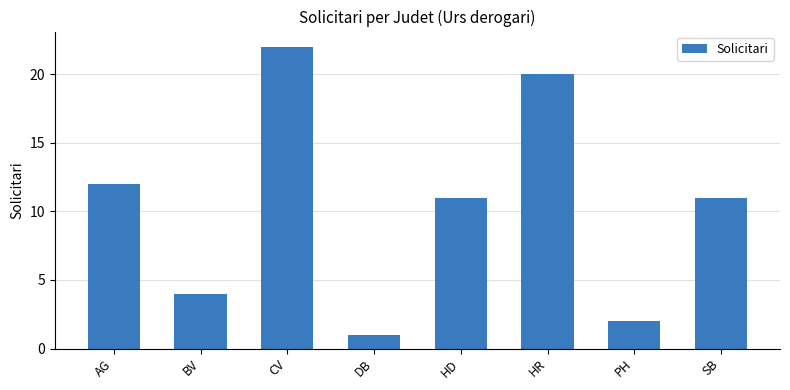

What is the approximate value at SB, to the nearest 5?

10